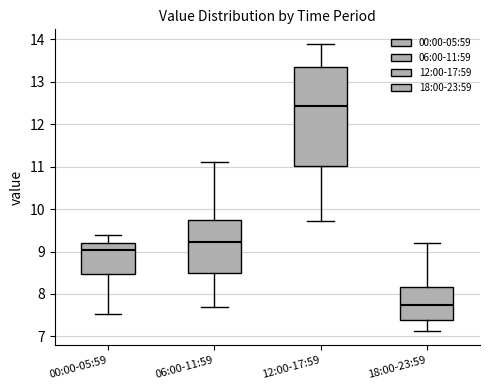

Reading left to right, transcribe this box plot: for each box, give where its median line is, the range the box spans, and where its two whiskers end, as read against the y-axis. The values are not printed on the chart, so give them approximately, as read against the axis.

00:00-05:59: median 9.0, box 8.5 to 9.2, whiskers 7.5 to 9.4
06:00-11:59: median 9.2, box 8.5 to 9.7, whiskers 7.7 to 11.1
12:00-17:59: median 12.4, box 11.0 to 13.4, whiskers 9.7 to 13.9
18:00-23:59: median 7.7, box 7.4 to 8.2, whiskers 7.1 to 9.2